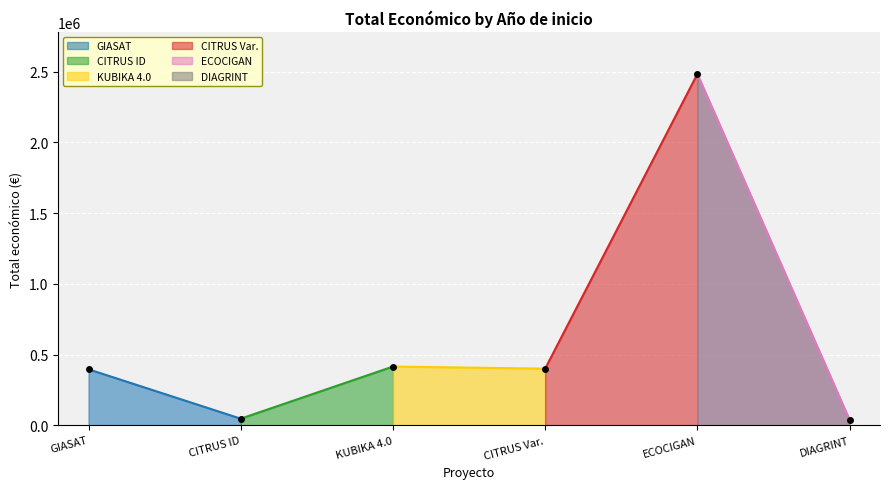

What is the maximum value shown in the chart?

2483714